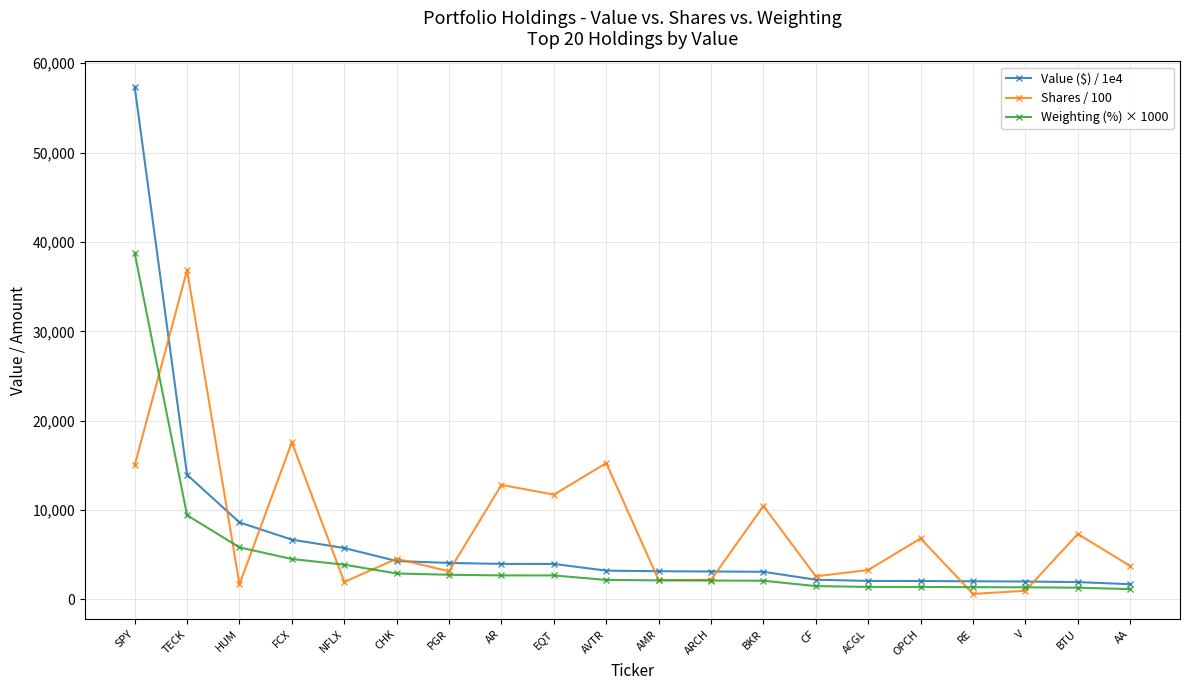

What is the total value across all series at EQT?

18365.2